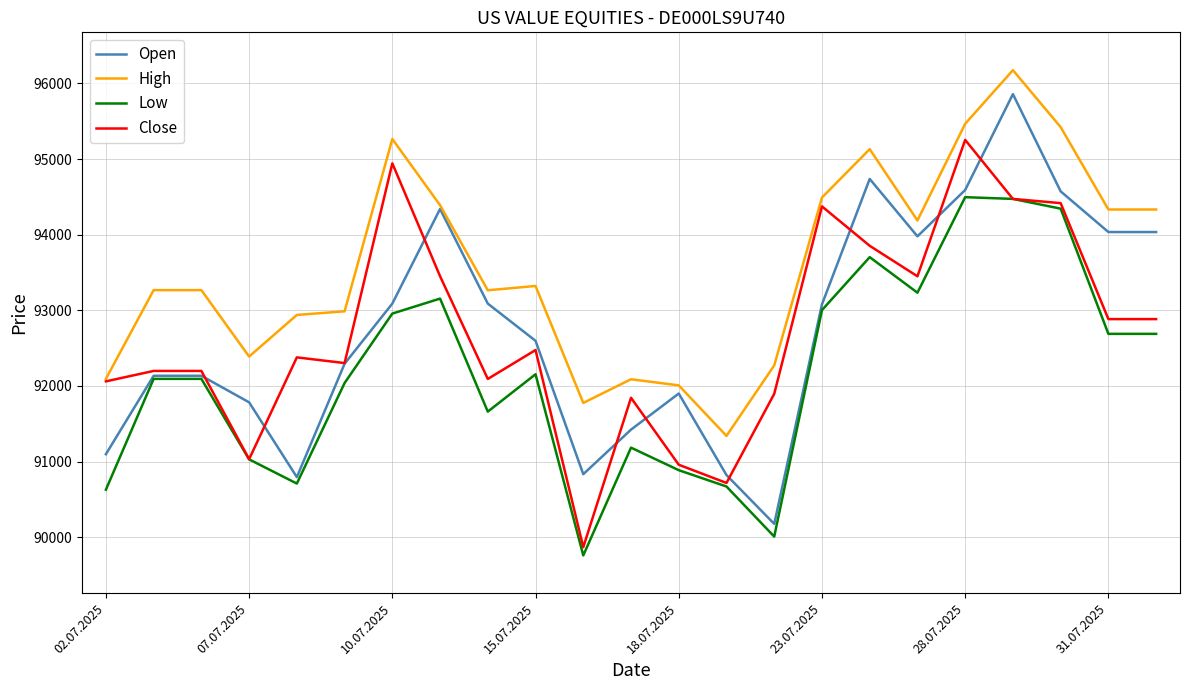

At how many categories does at least one series exceed 93130?

14